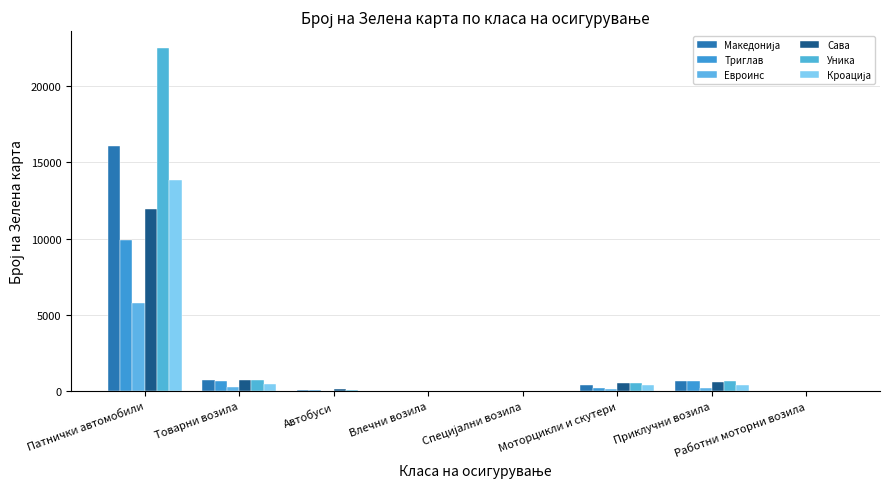

Rank the categories by Триглав value from lowest to highest.

Работни моторни возила, Влечни возила, Специјални возила, Автобуси, Моторцикли и скутери, Приклучни возила, Товарни возила, Патнички автомобили